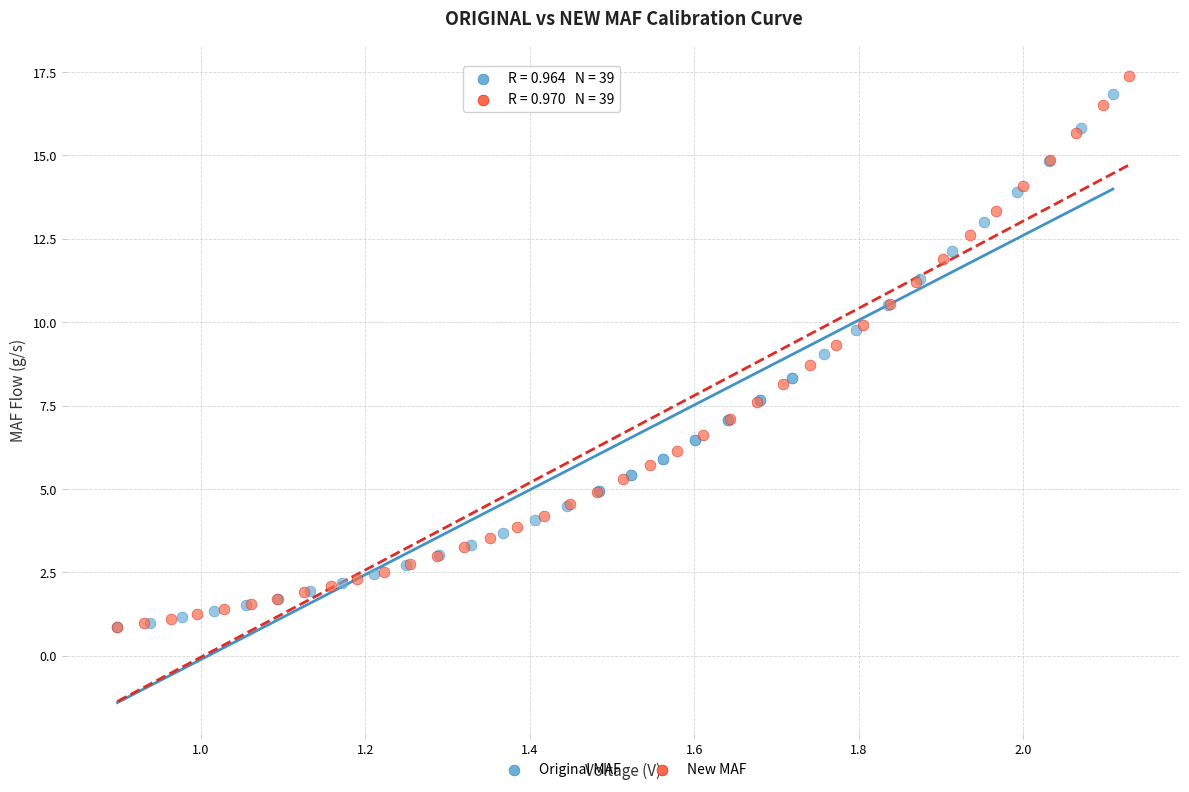

What are all the series names shown in the legend?

Original MAF, New MAF